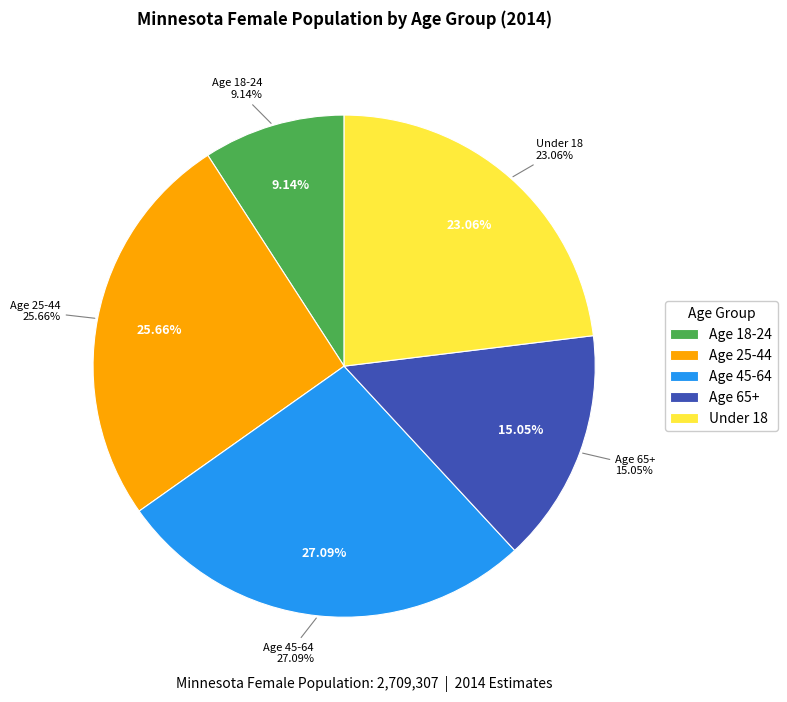

Which has a higher value, Age 25-44 or Age 45-64?

Age 45-64